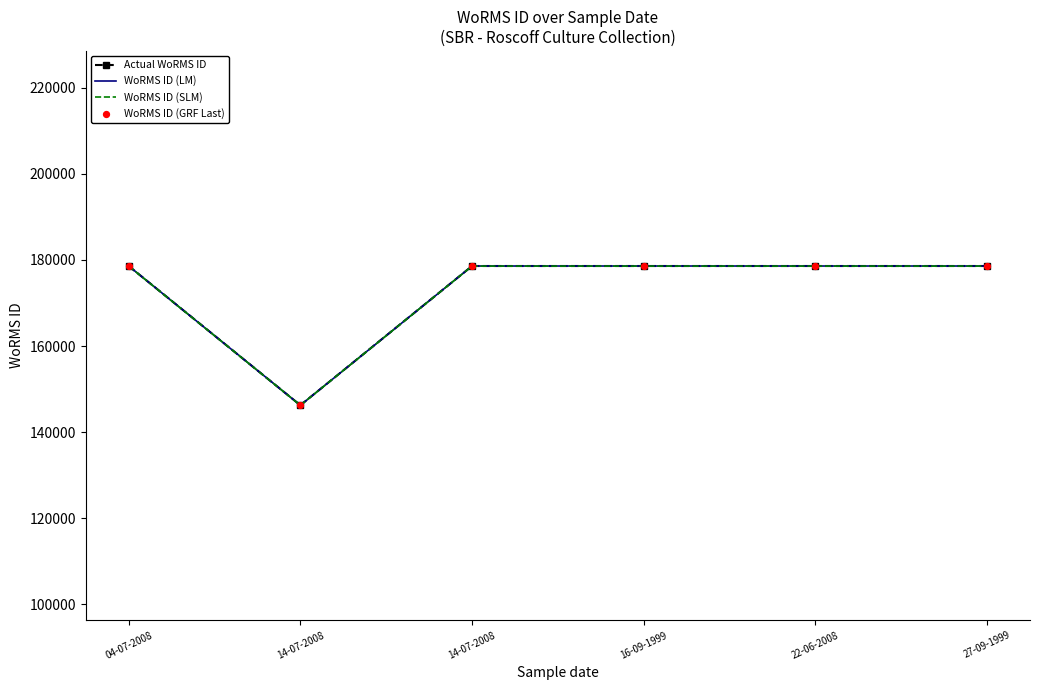

Which series has the largest total across all categories?

Actual WoRMS ID